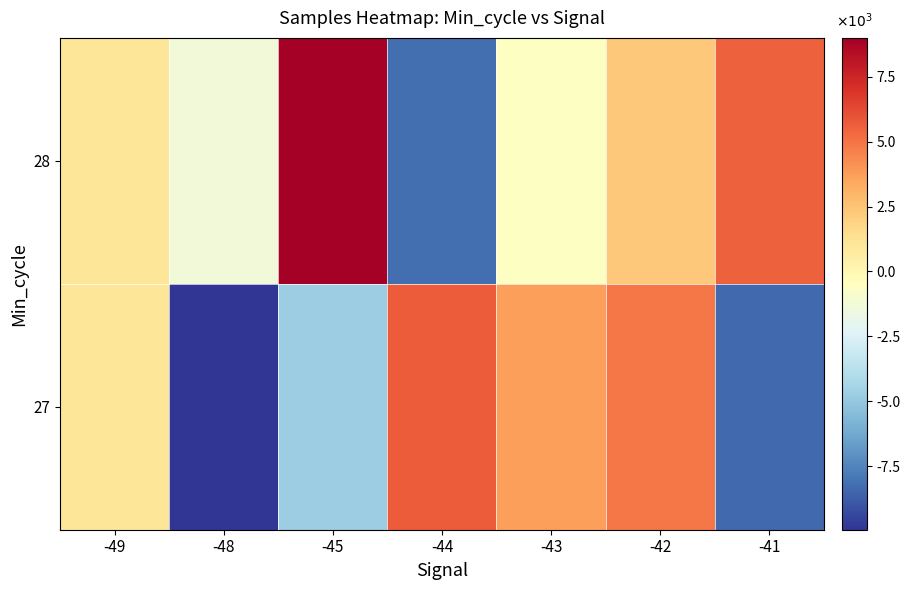

Rank the series at -42 from lowest to highest value.

28, 27